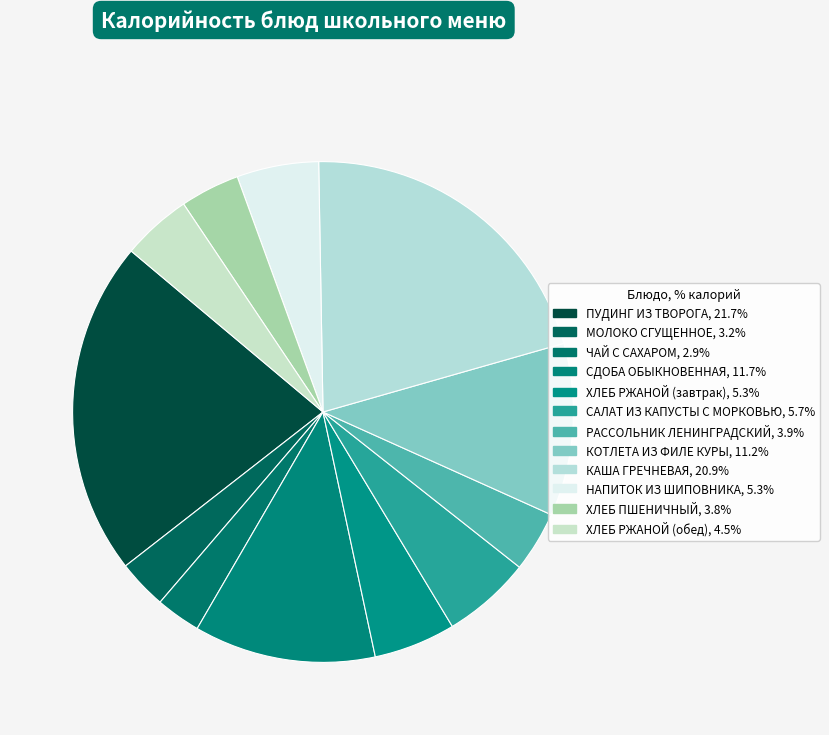

How many slices are in this pie chart?

12